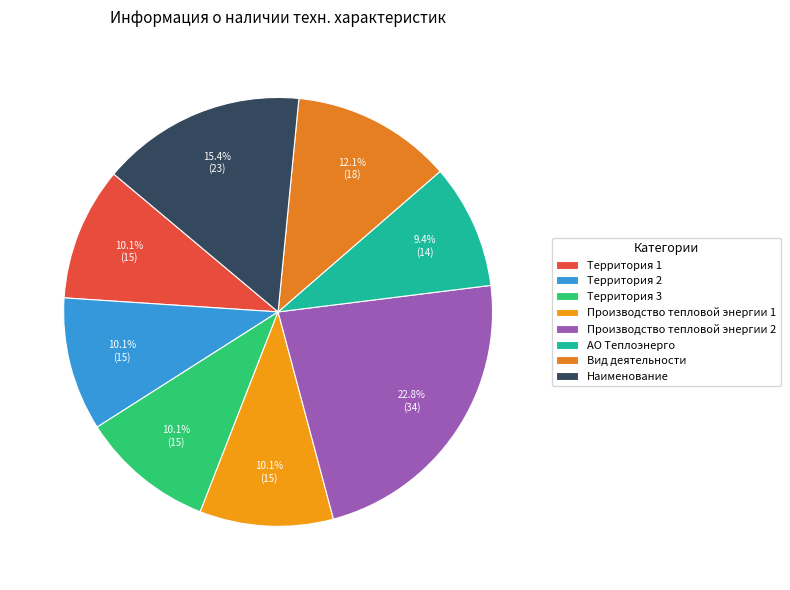

Count the number of slices in the pie.

8